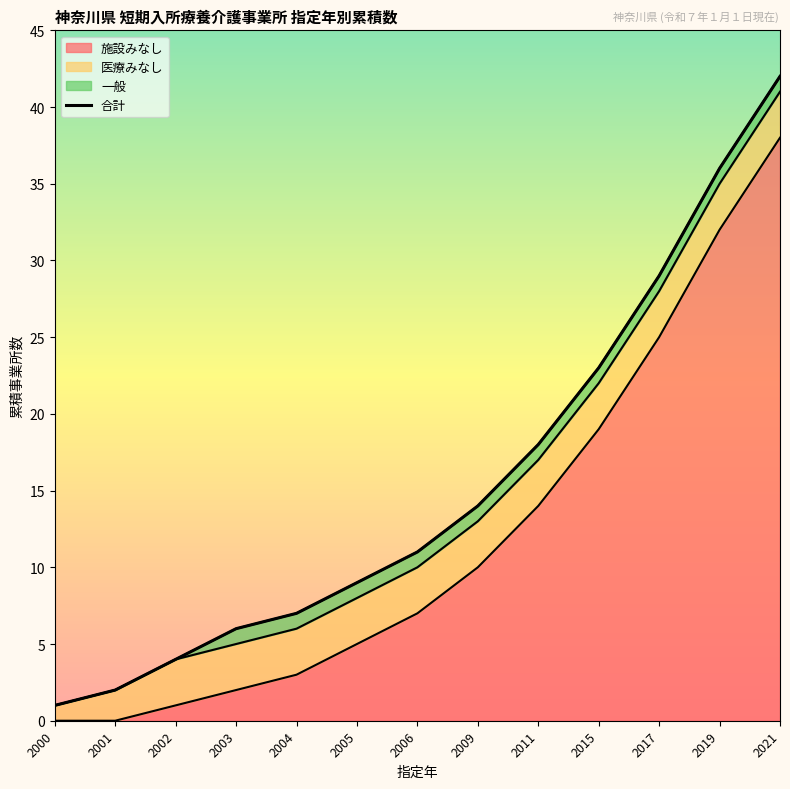

At which label does 施設みなし reach its peak?

2021